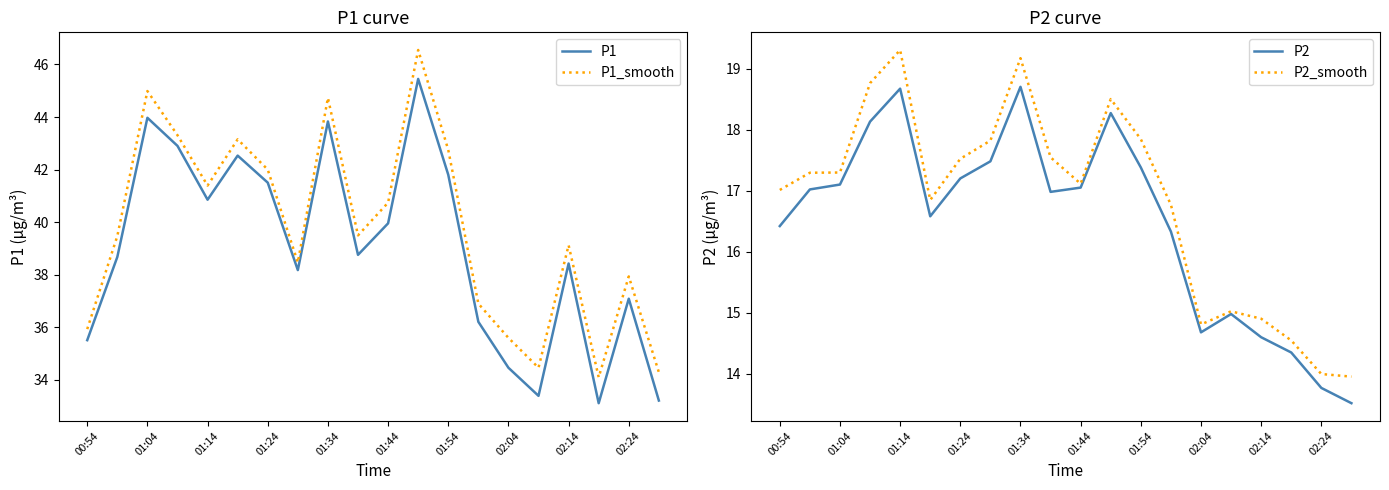

List the series in order of their peak value, highest first.

P1_smooth, P1, P2_smooth, P2